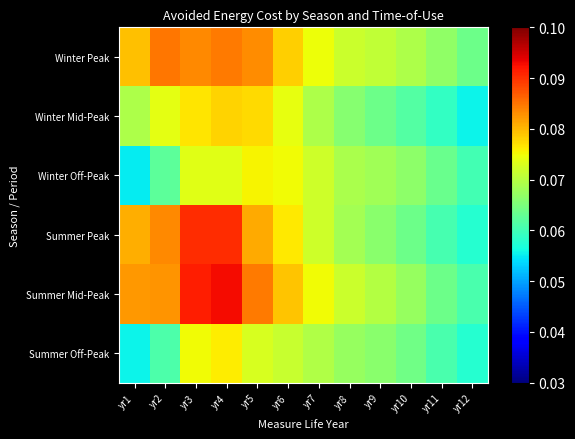

Which category has the highest value across all series?

yr4